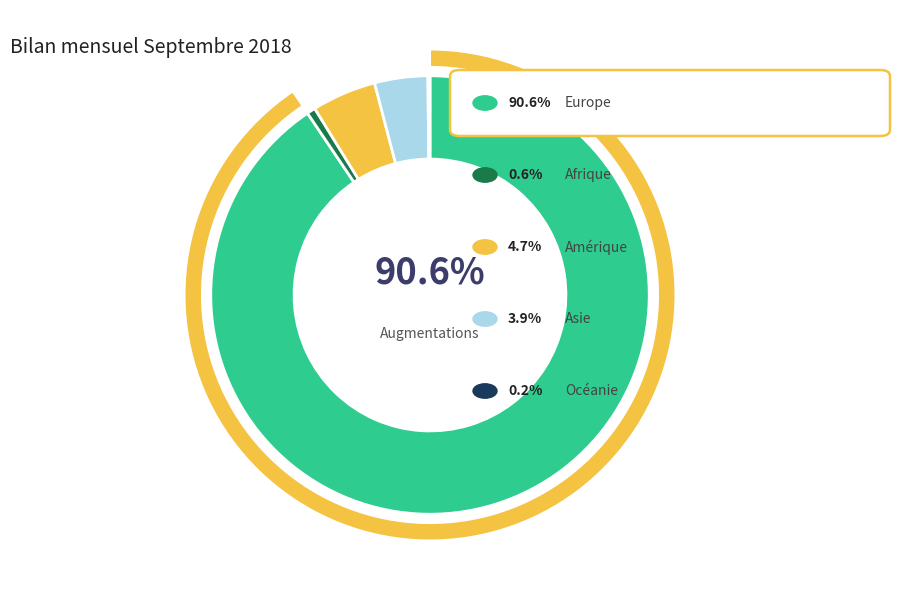

What is the largest slice in the pie chart?

Europe